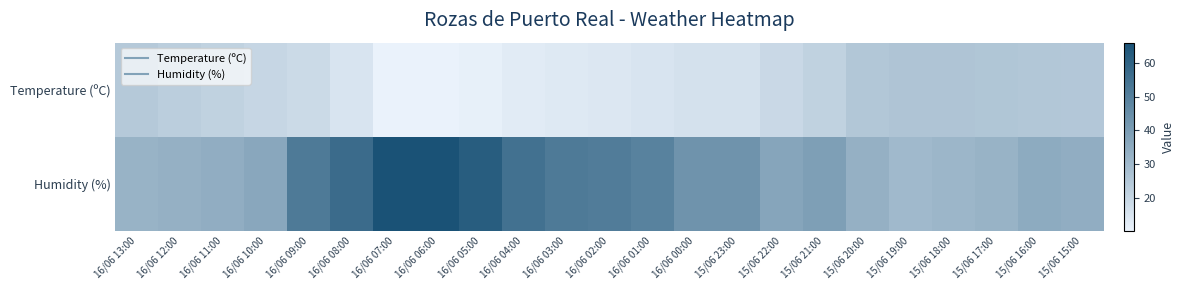

Count the number of data series in this chart.

2